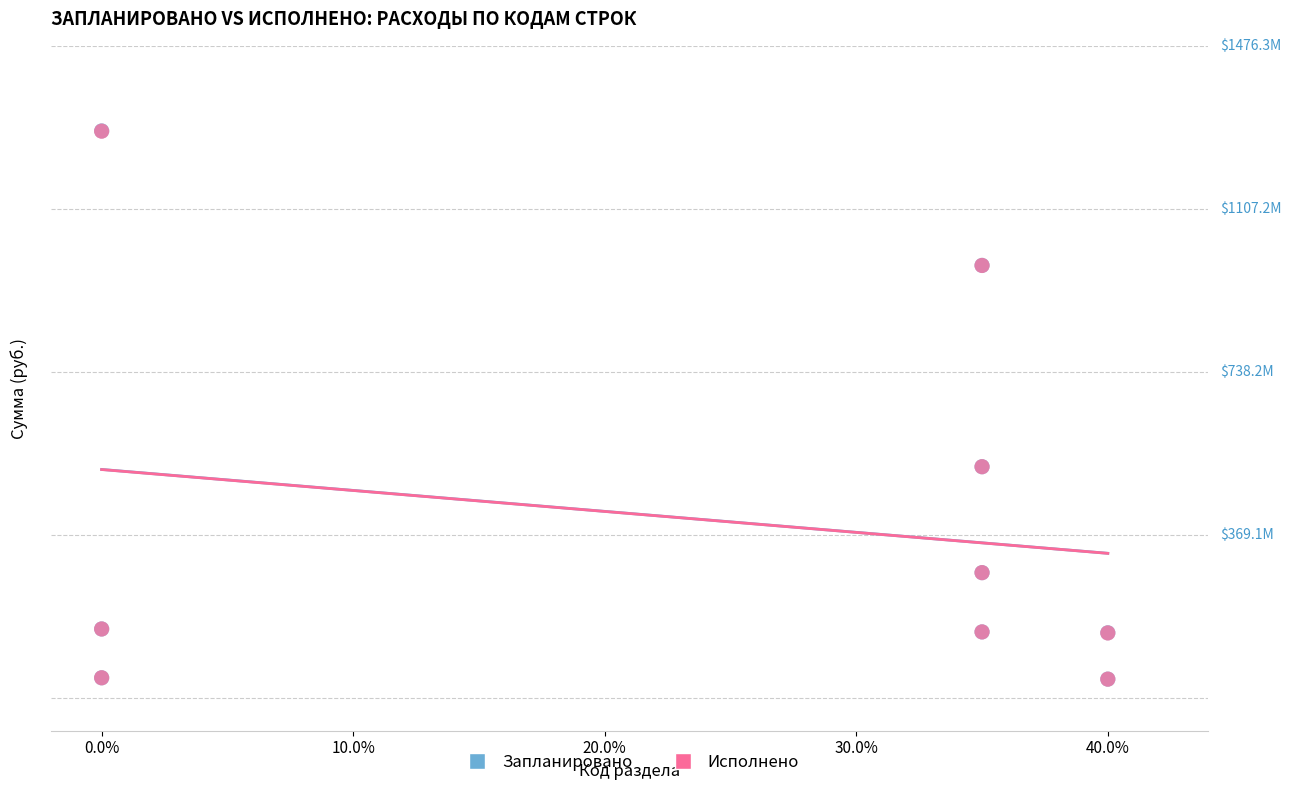

Which series has the widest spread of Y values?

Запланировано